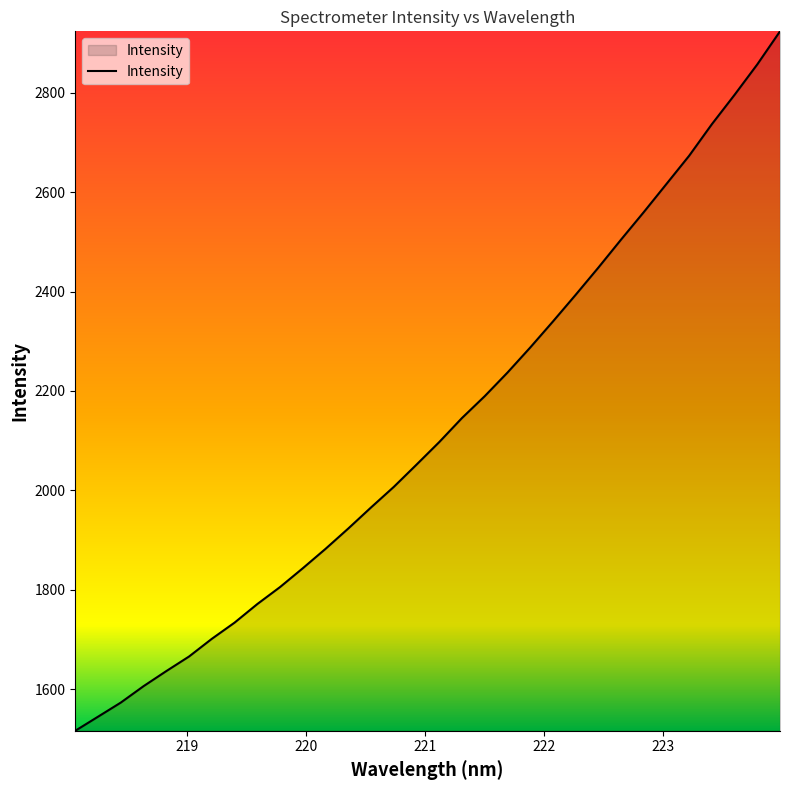

What is the difference between the maximum and minimum values?

1406.9